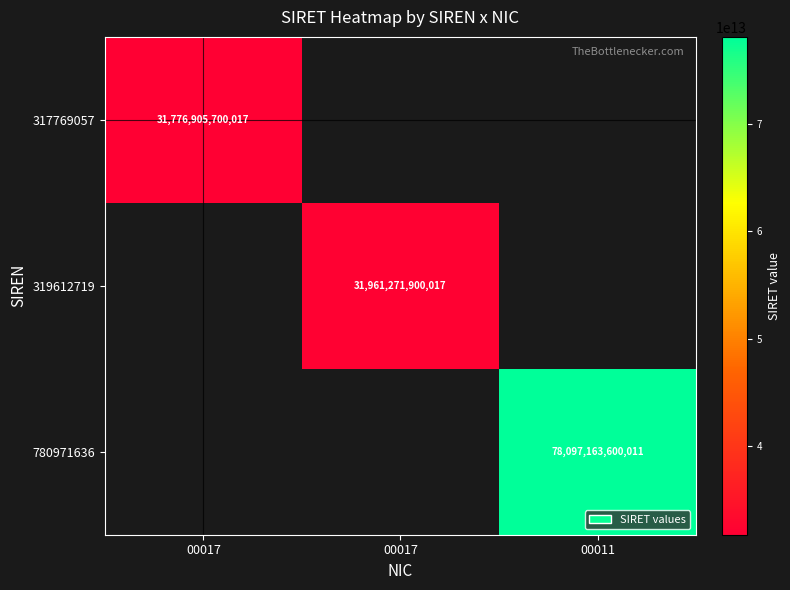

At how many categories does at least one series exceed 58330660905658?

1